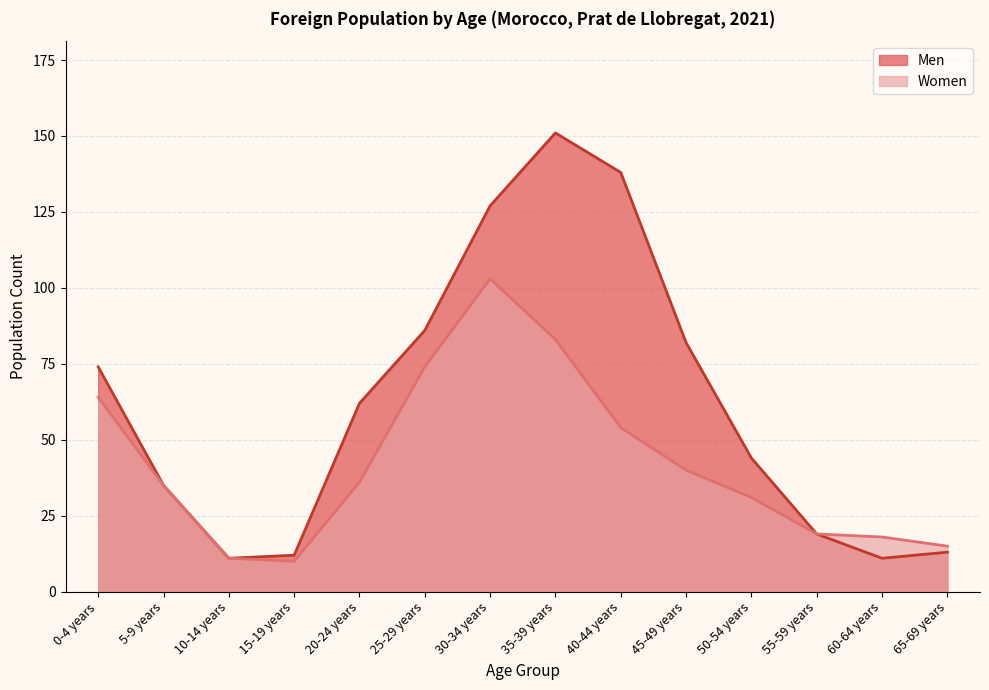

Reading right to left, extract all data points from this chart.

Men: 65-69 years=13	60-64 years=11	55-59 years=19	50-54 years=44	45-49 years=82	40-44 years=138	35-39 years=151	30-34 years=127	25-29 years=86	20-24 years=62	15-19 years=12	10-14 years=11	5-9 years=35	0-4 years=74
Women: 65-69 years=15	60-64 years=18	55-59 years=19	50-54 years=31	45-49 years=40	40-44 years=54	35-39 years=83	30-34 years=103	25-29 years=74	20-24 years=36	15-19 years=10	10-14 years=11	5-9 years=35	0-4 years=64